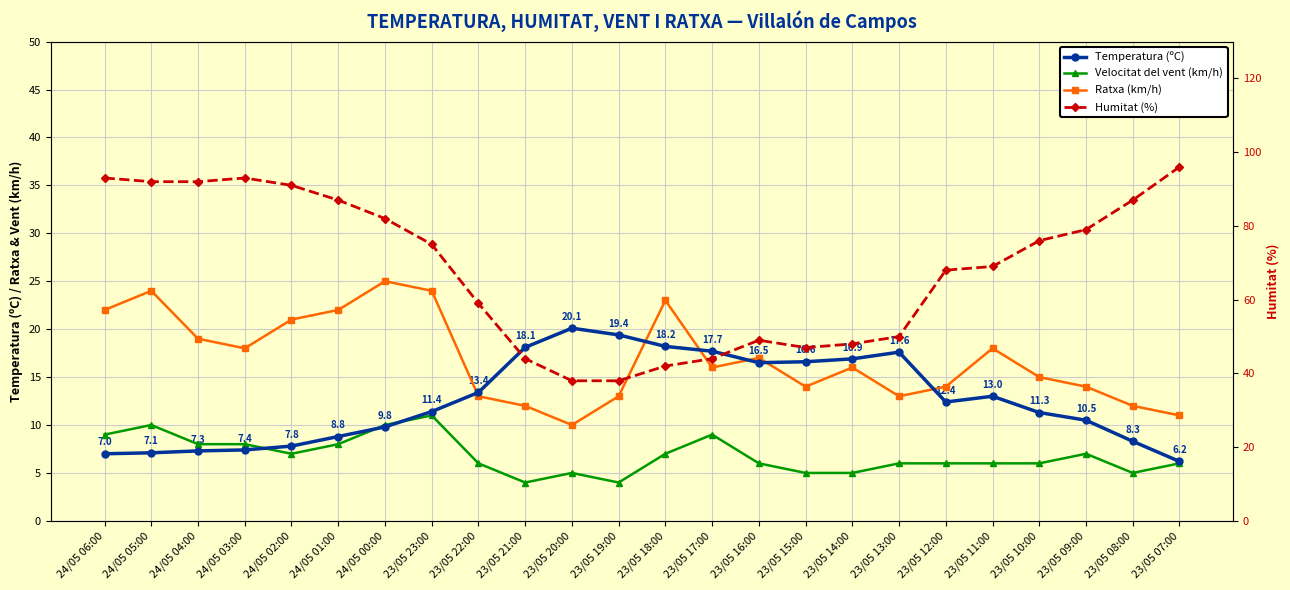

At 24/05 01:00, list the series in order from smallest to largest.

Velocitat del vent (km/h), Temperatura (ºC), Ratxa (km/h), Humitat (%)